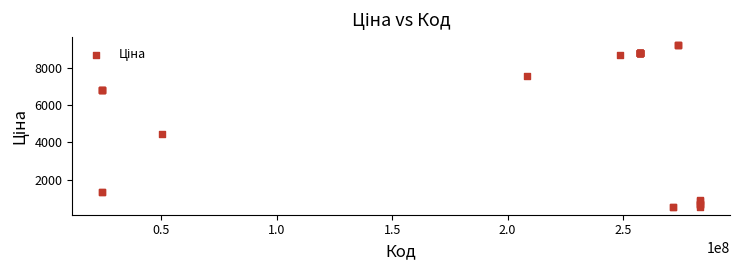

What Y value in the scatter plot is closest to 4884?

4470.6